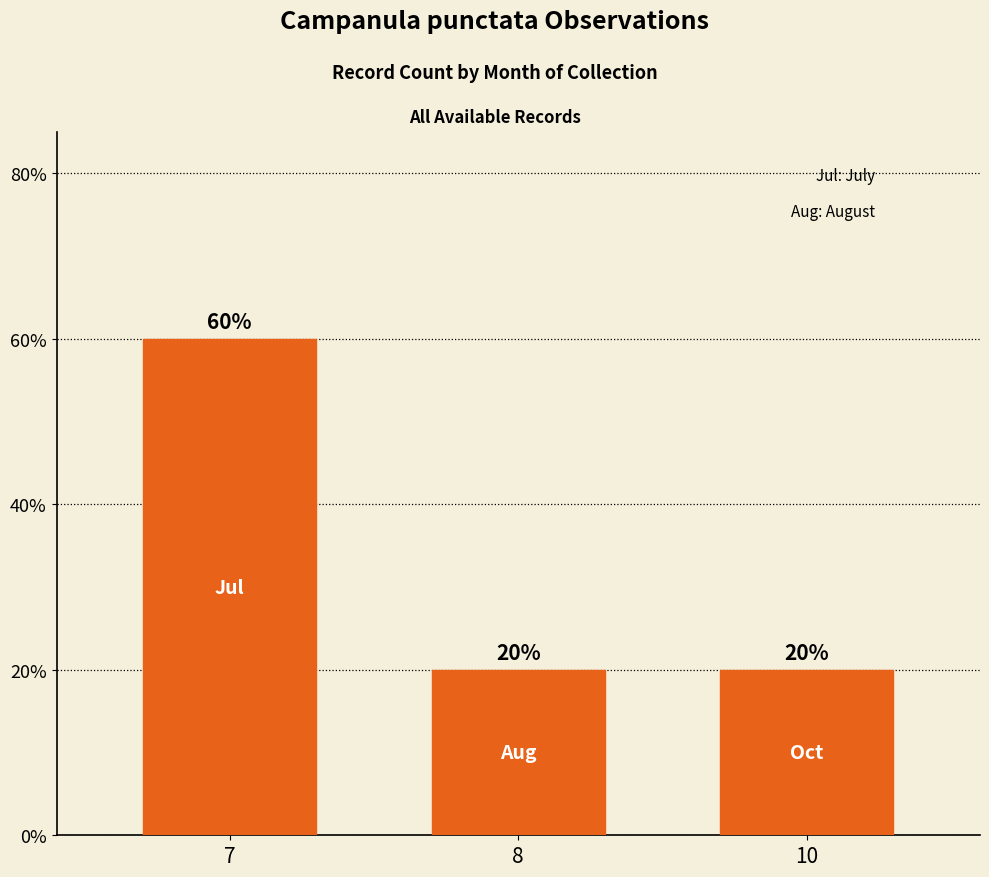

What is the minimum value shown in the chart?

0.2